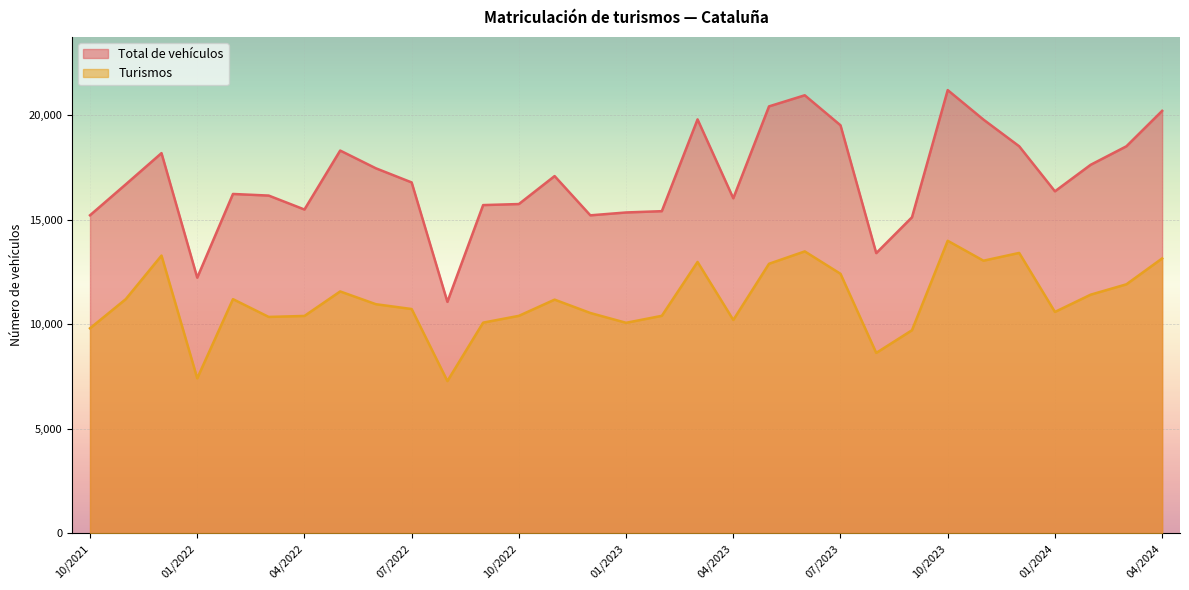

What is the minimum value for Turismos?

7289